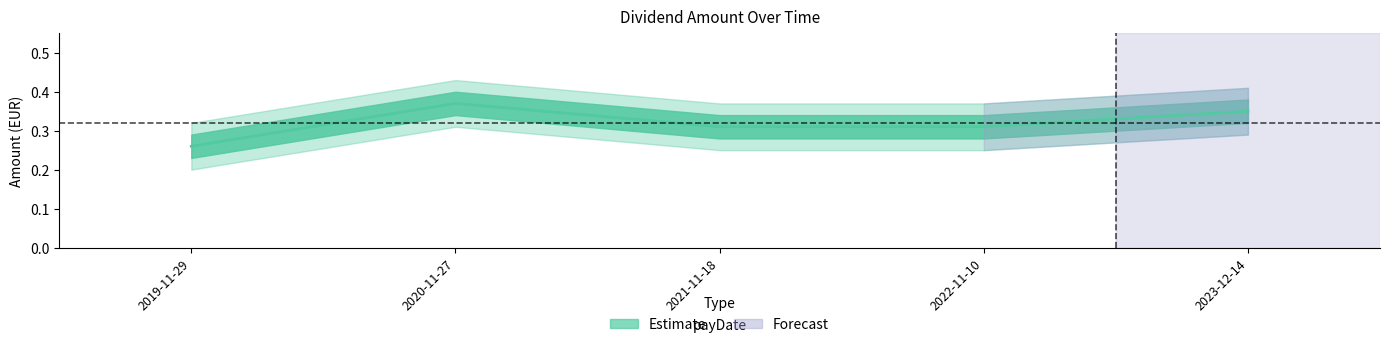

Count the number of categories in the chart.

5